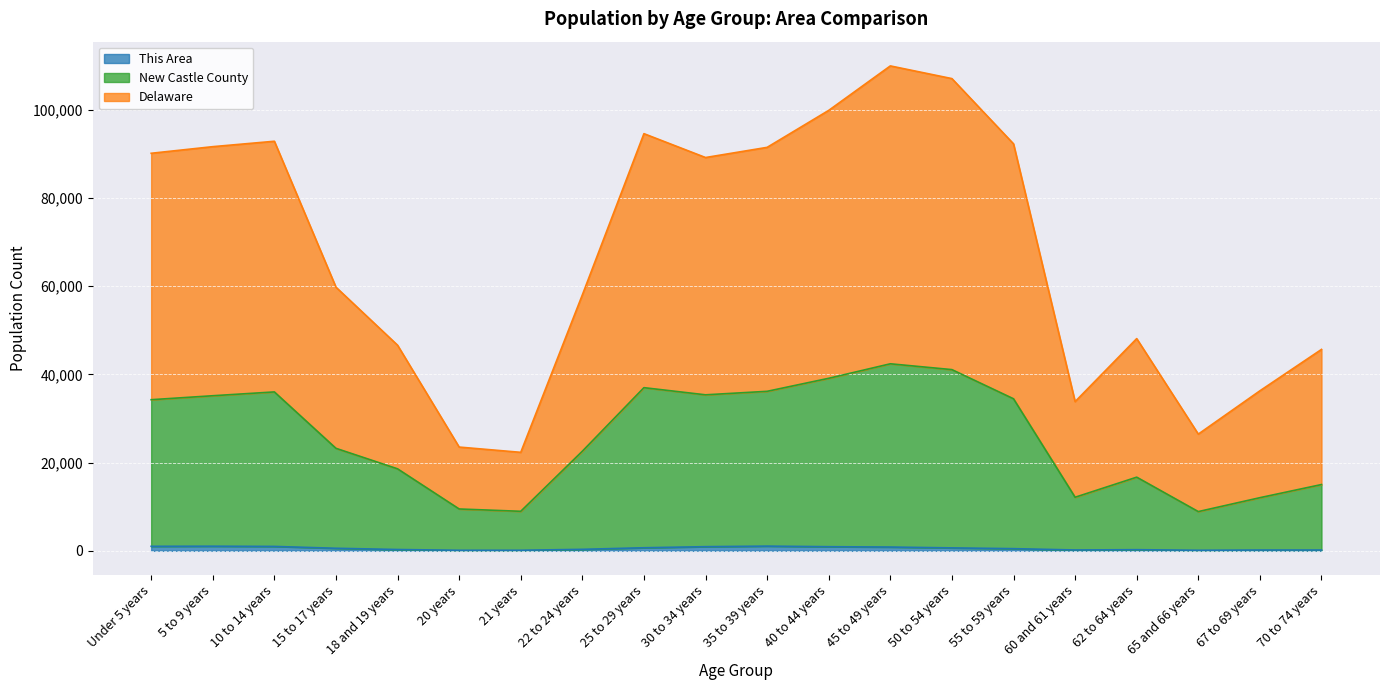

True or false: New Castle County has more than 2 points higher than both neighbors.

True